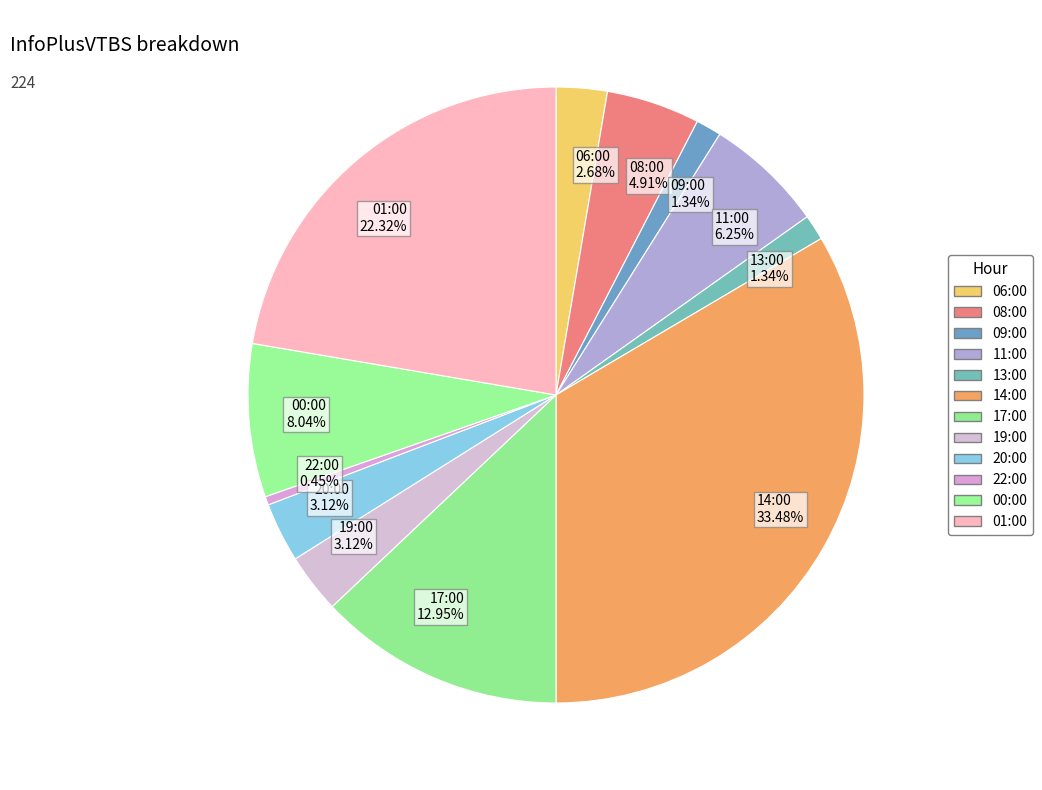

Is there a majority slice in this chart?

No